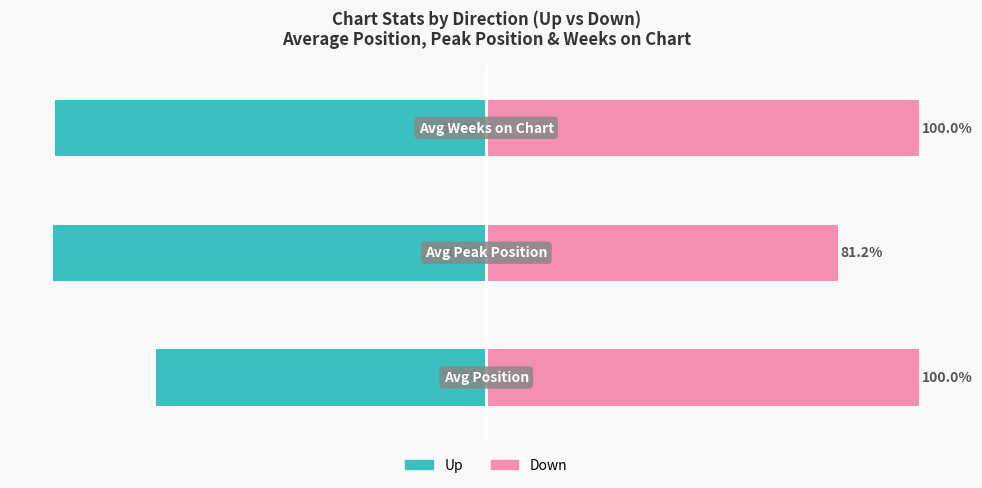

How many distinct data groups are displayed?

2